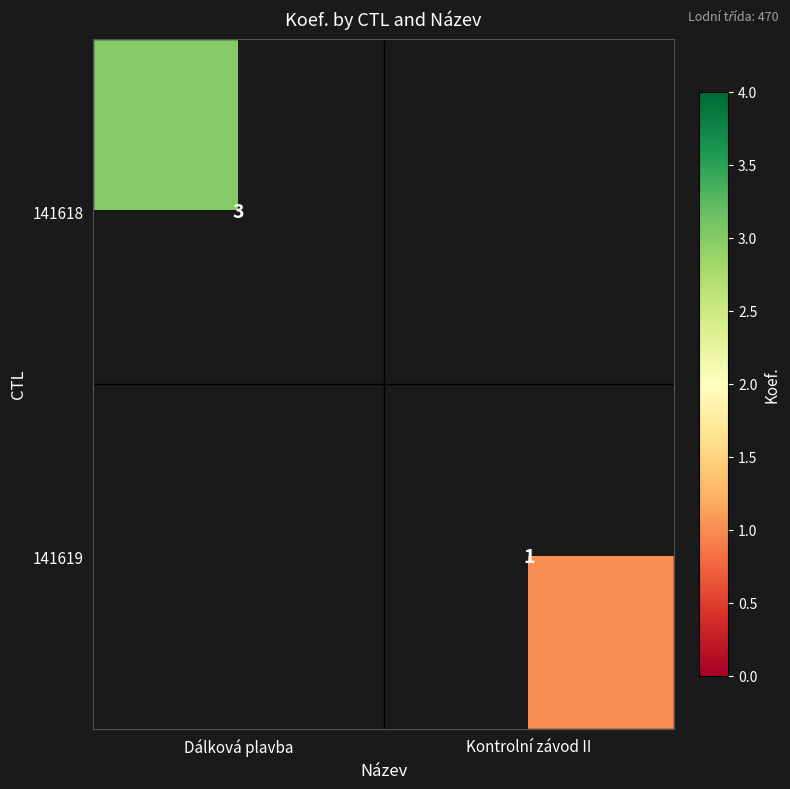

Is it true that 141618 equals 3 at Dálková plavba?

True